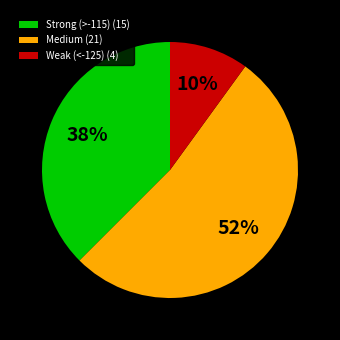

Which slice is the smallest?

Weak (<-125) (4)